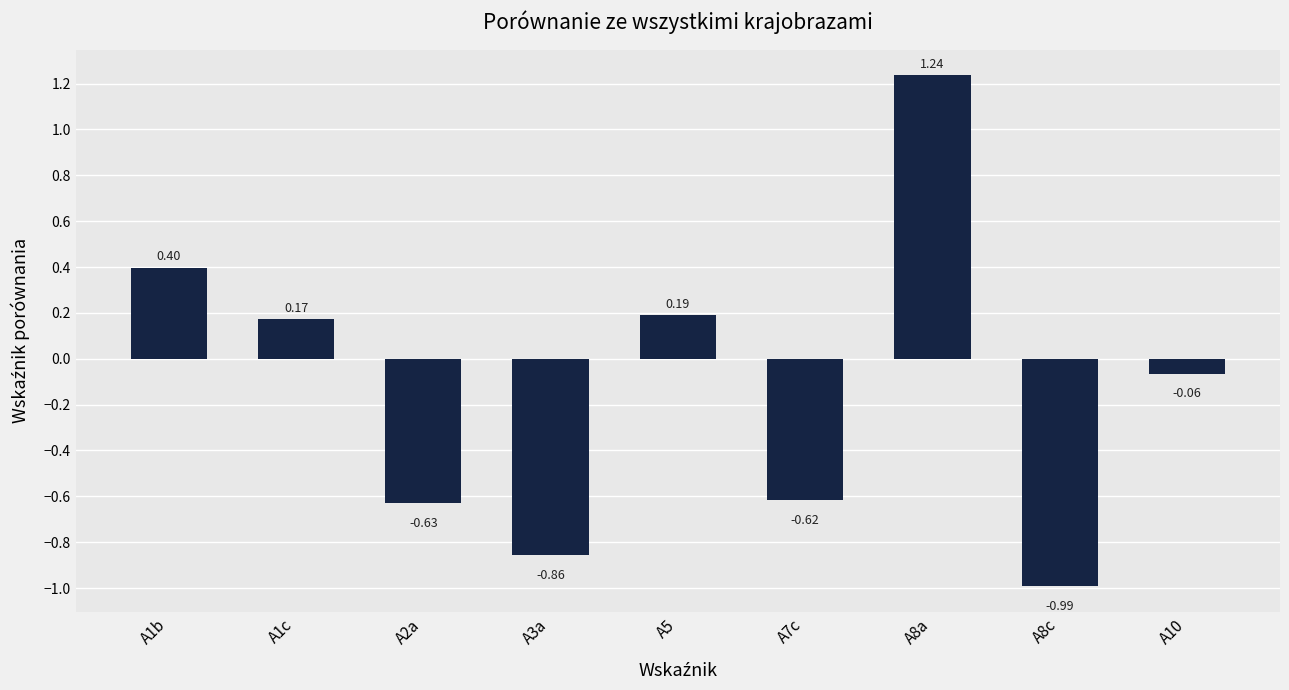

What is the label of the 2nd bar from the right?

A8c